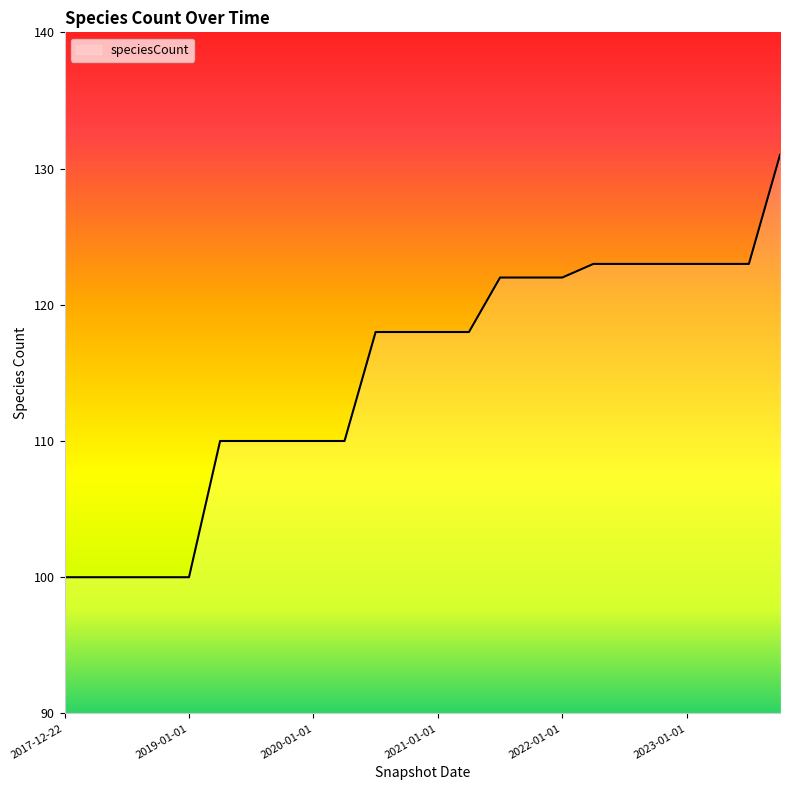

What is the minimum value shown in the chart?

100